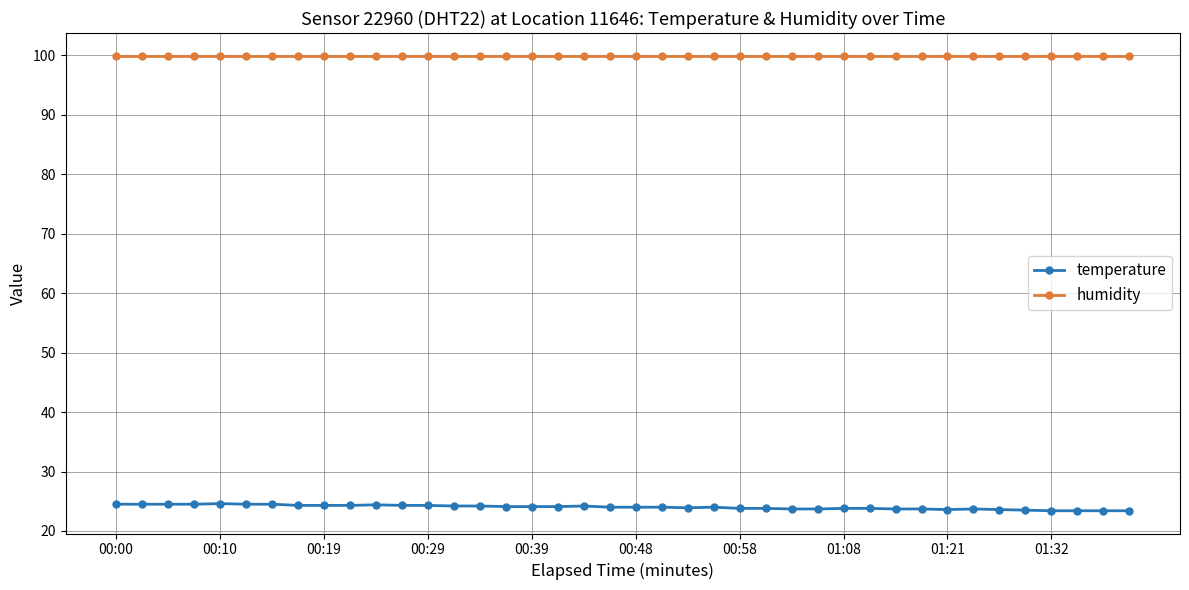

What is the smallest value displayed?

23.4